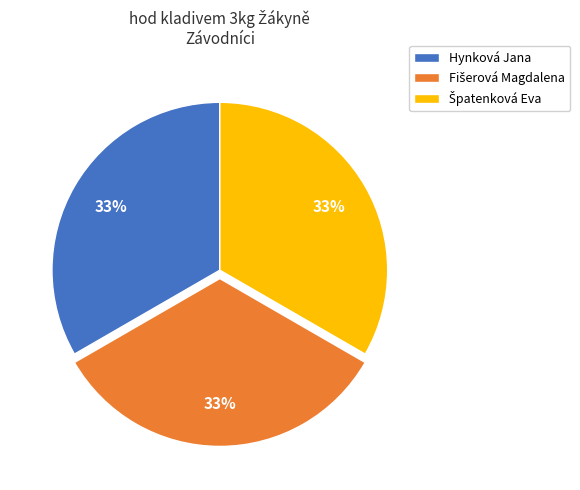

Is it true that Hynková Jana is 33% of the pie?

True